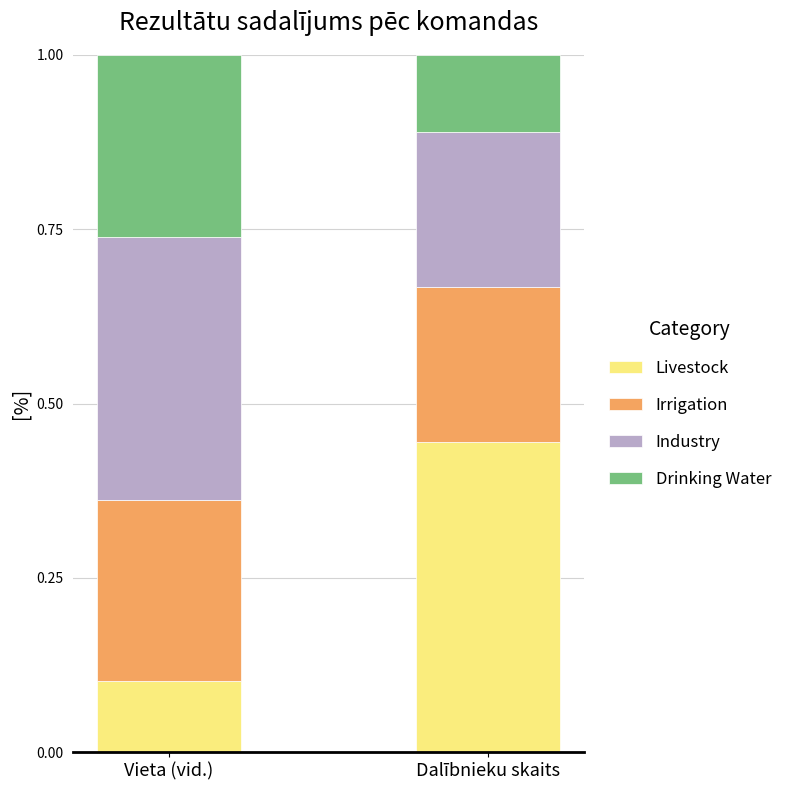

What is the total value across all series at Vieta (vid.)?

1.0